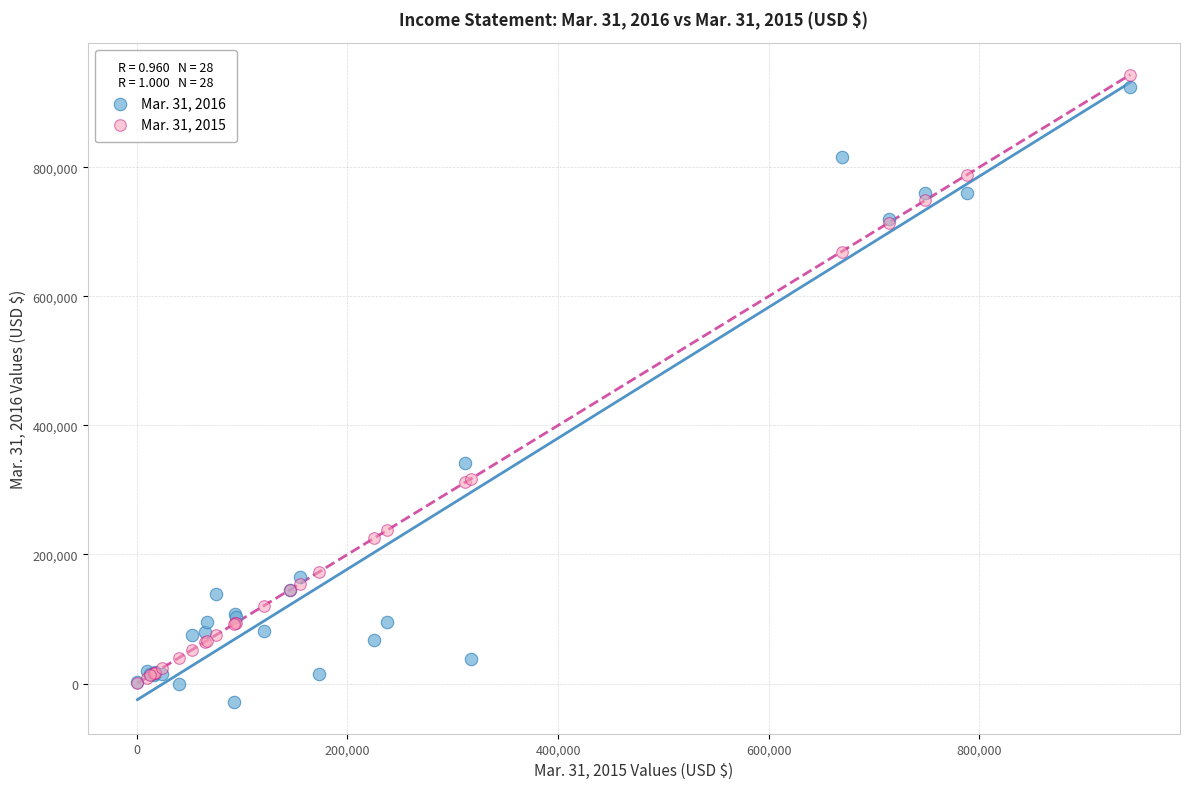

What are all the series names shown in the legend?

Mar. 31, 2016, Mar. 31, 2015